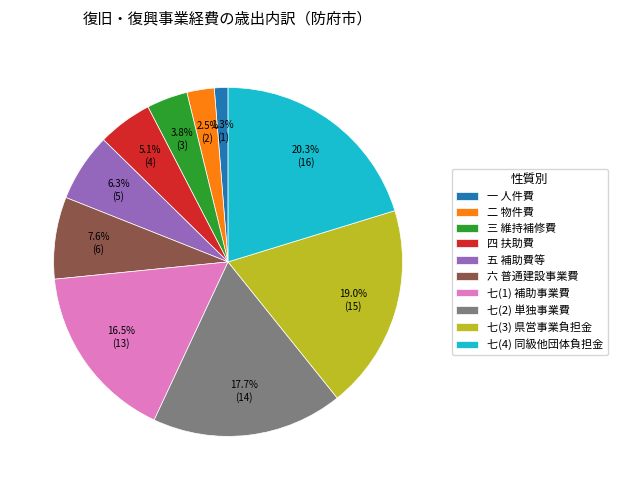

Approximately how many times larger is the value at 七(2) 単独事業費 compared to 七(1) 補助事業費?

1.1